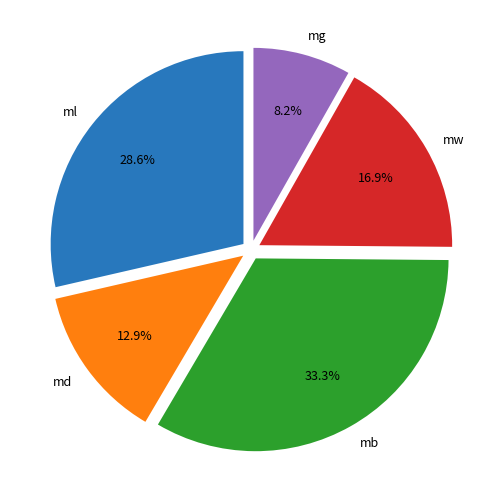

Which slice is the largest?

mb